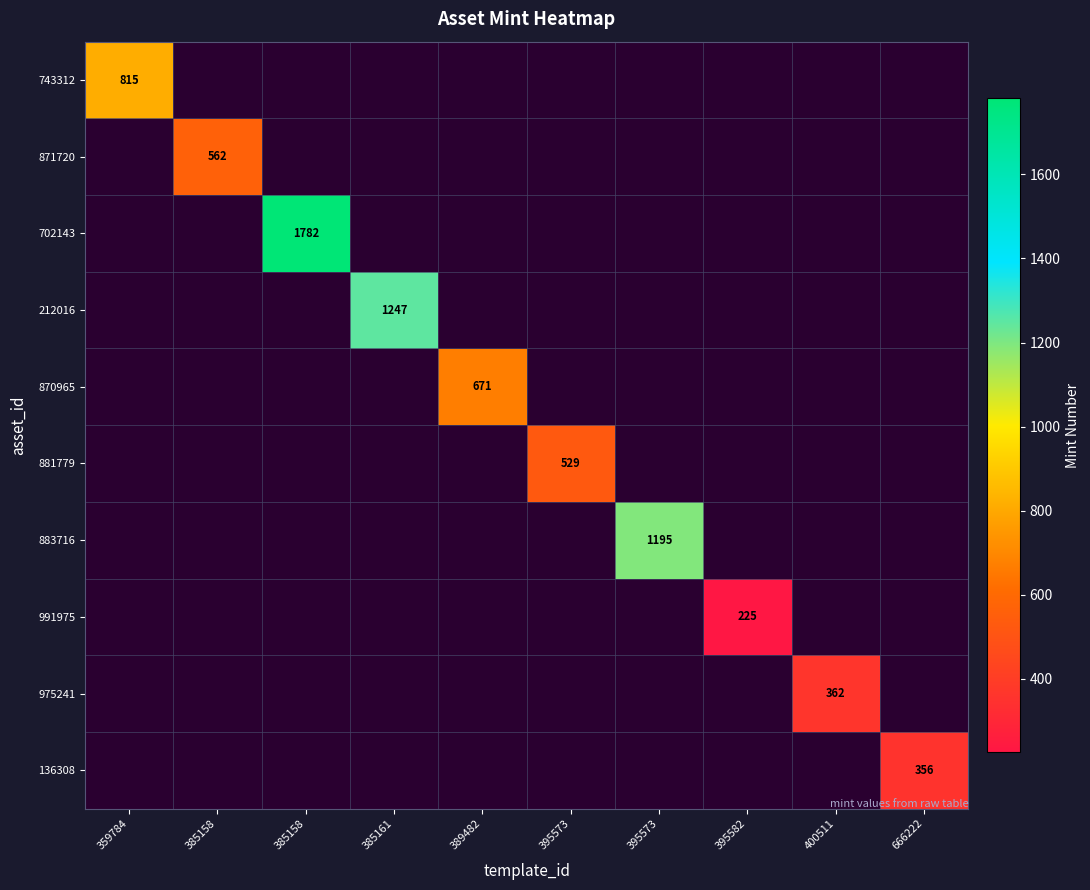

What is the minimum value shown in the chart?

225.0